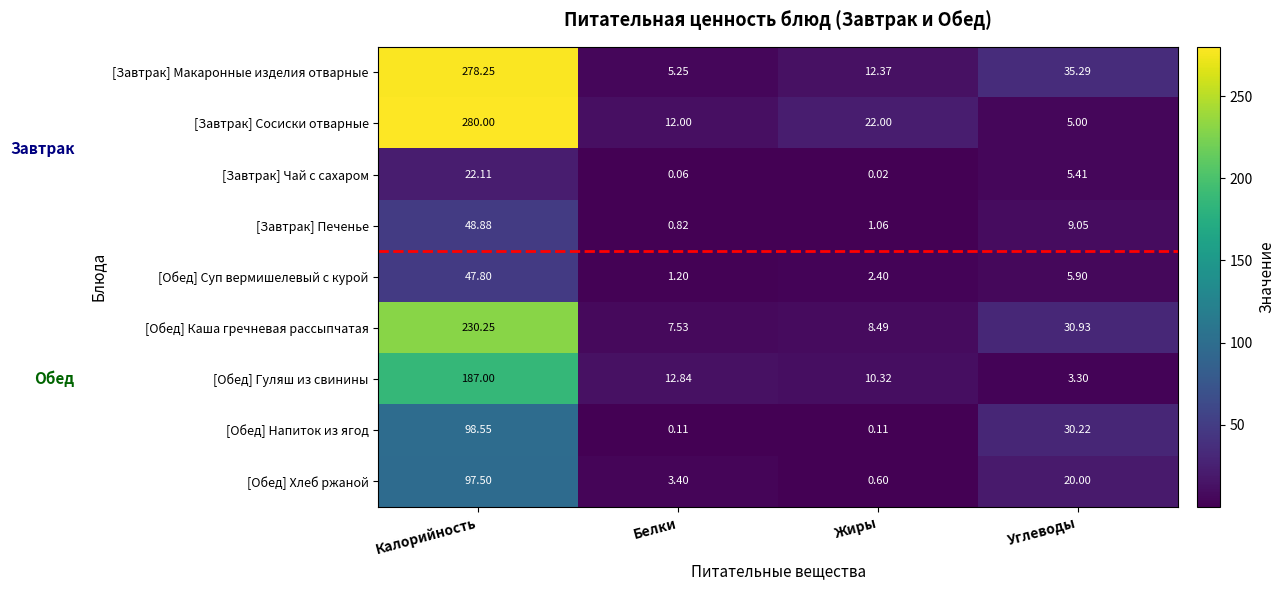

How many categories are shown in the chart?

4